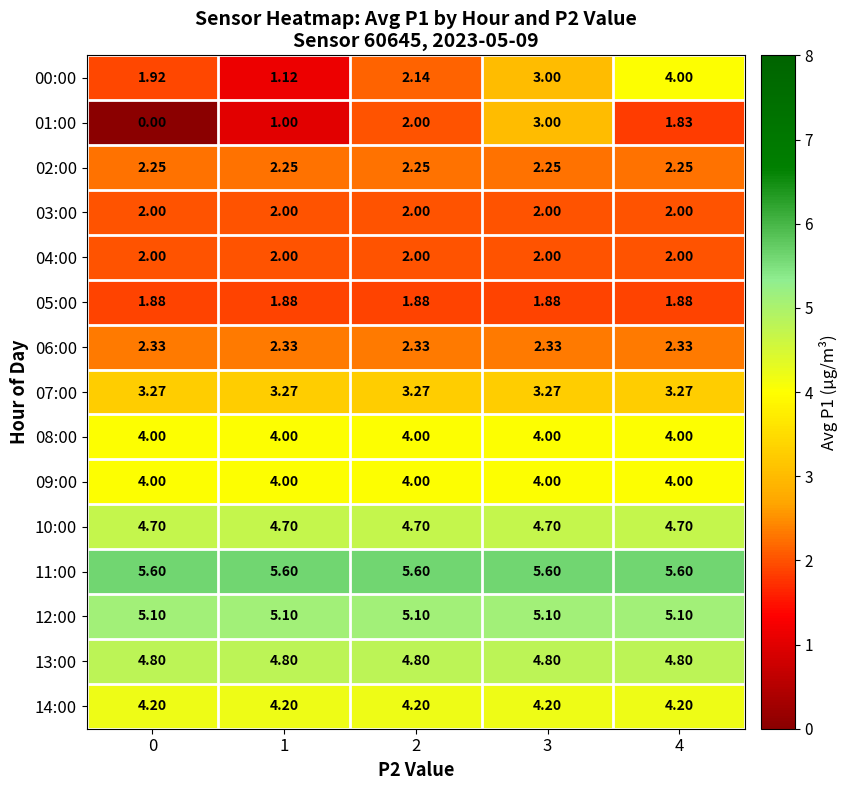

Is the value of 08:00 at 3 greater than the value of 02:00 at 3?

Yes